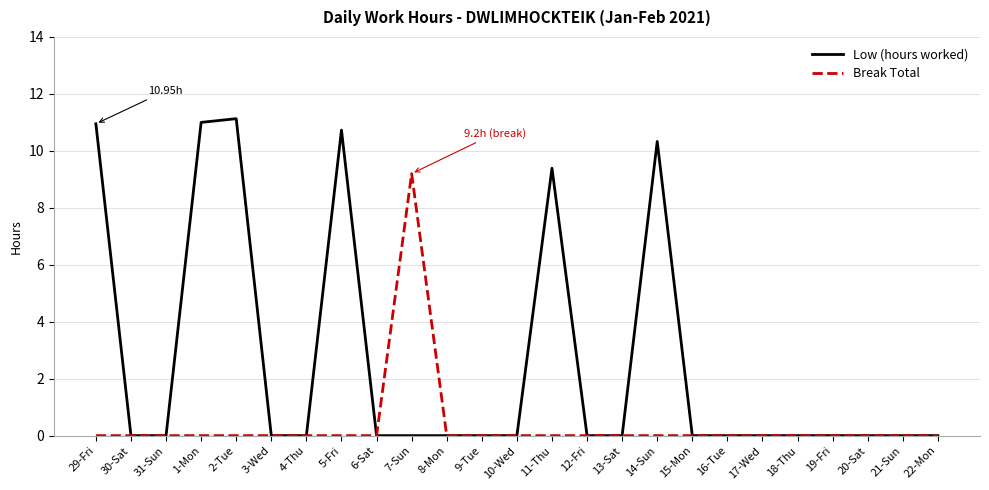

List the series in order of their overall mean, lowest first.

Break Total, Low (hours worked)